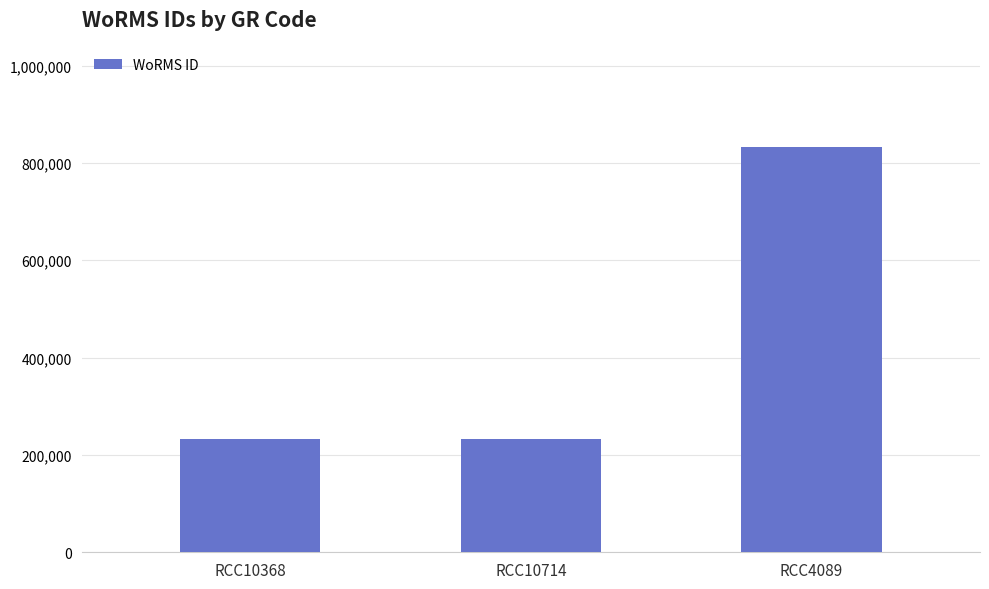

At which label is the value closest to 532442?

RCC10714